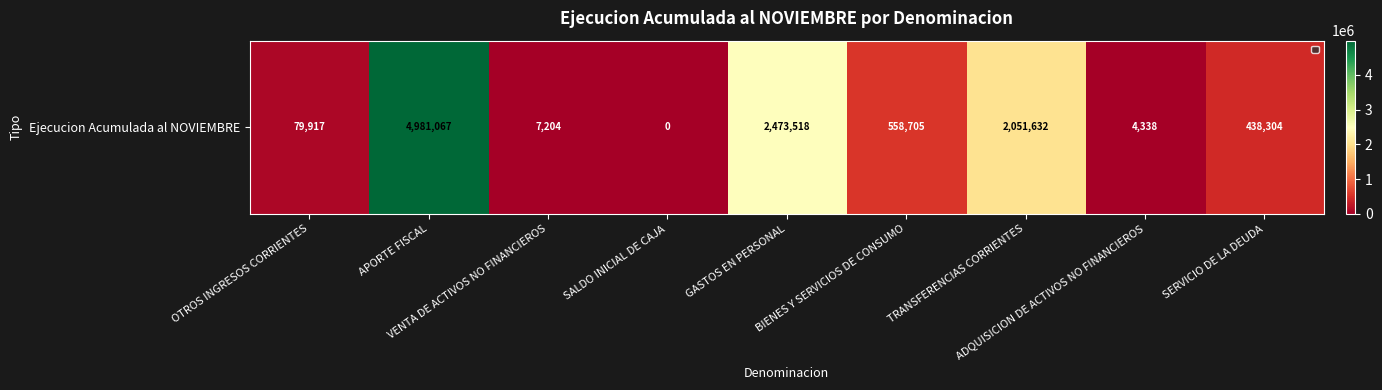

How many data points are less than 438304?

4